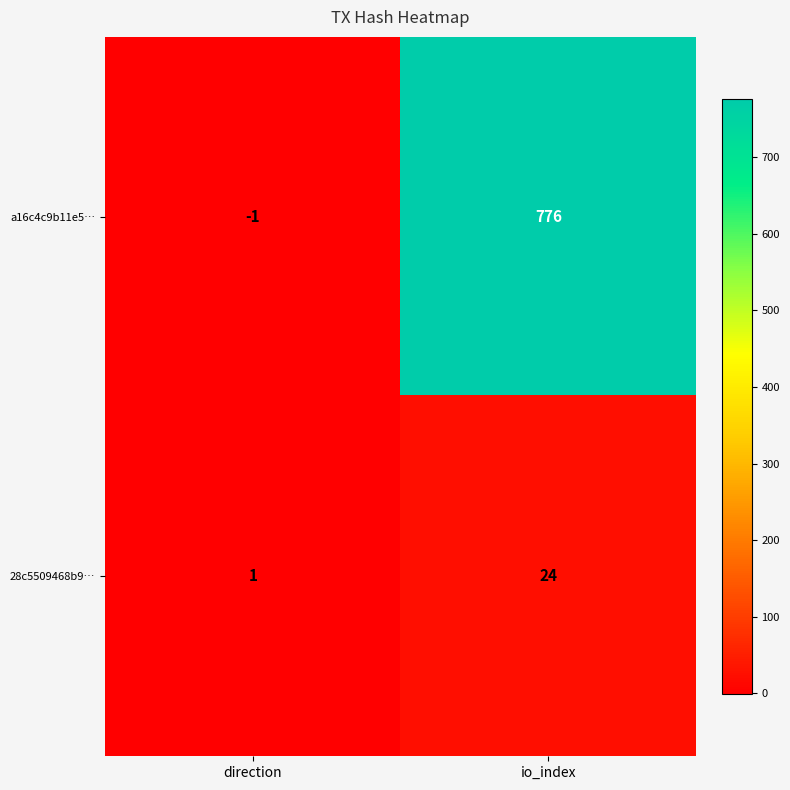

Reading right to left, transcribe all the data shown in this chart.

a16c4c9b11e5…: 776	-1
28c5509468b9…: 24	1